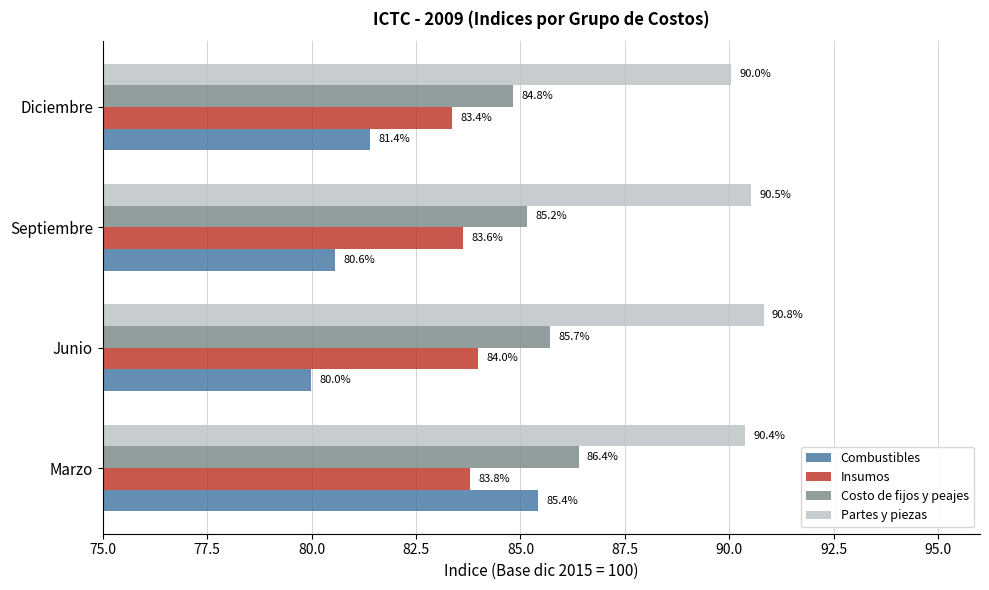

What is the difference between the Combustibles values at Diciembre and Septiembre?

0.8